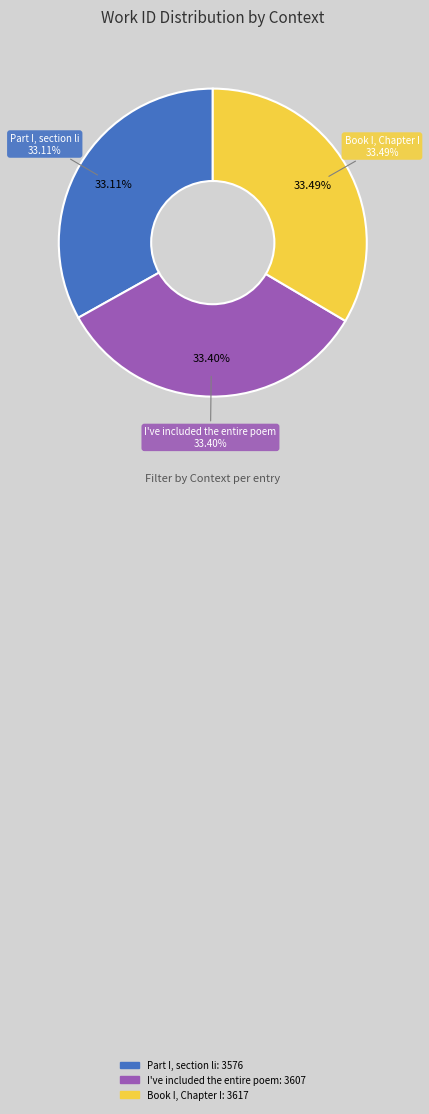

What is the change in value from I've included the entire poem to Book I, Chapter I?

+10